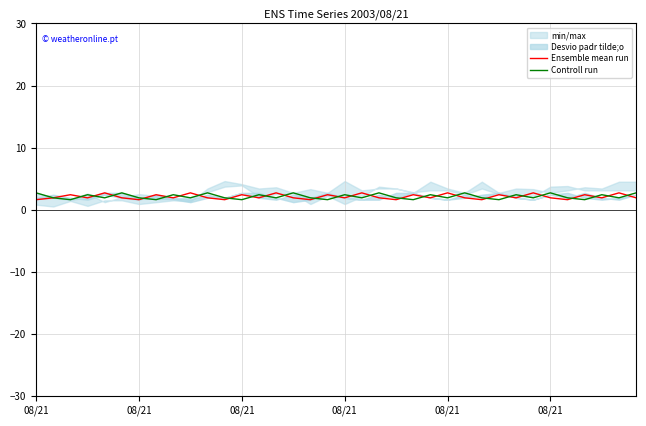

How many lines are shown in the chart?

2